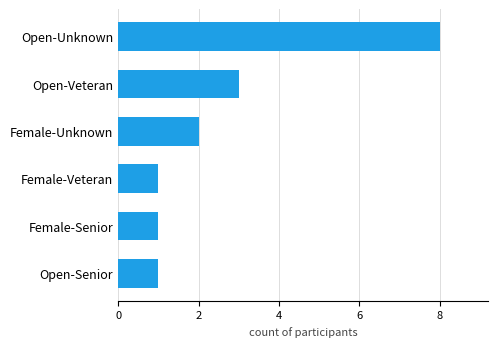

How many bars are there in total?

6